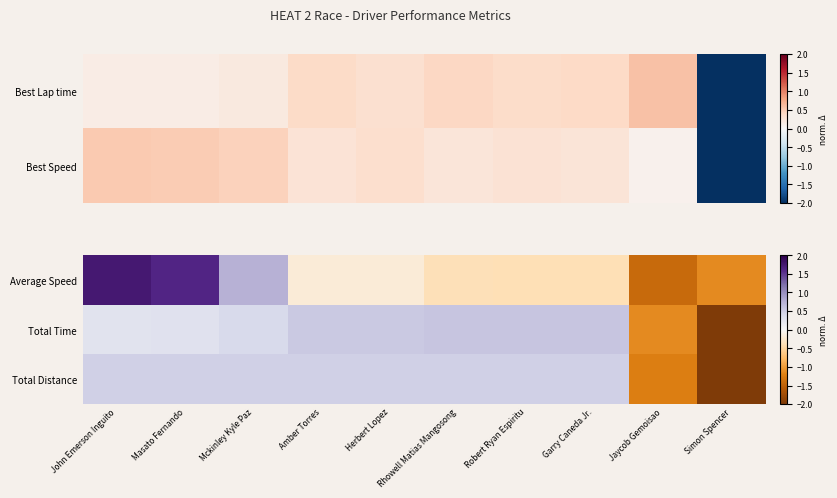

True or false: Total Distance has a value of 0.8 at Rhowell Matias Mangosong.

False